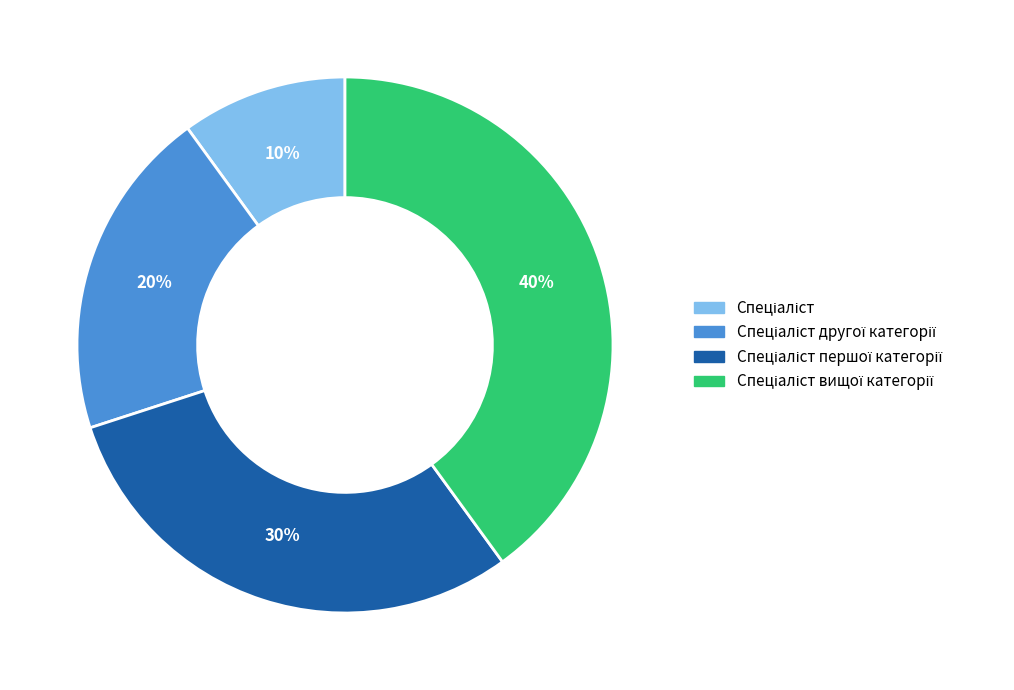

Is there any slice that represents more than half of the pie?

No